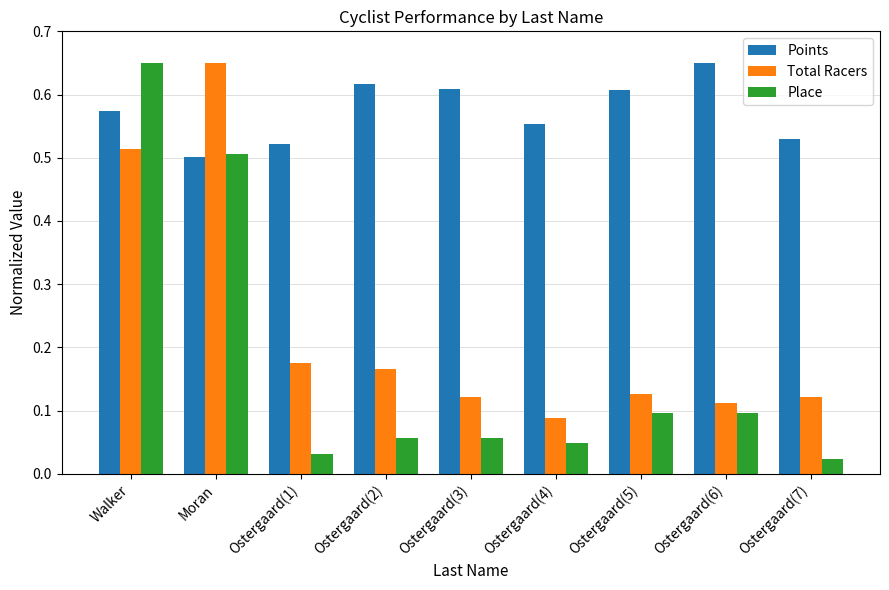

Between Moran and Ostergaard(2), which series saw the biggest shift?

Total Racers